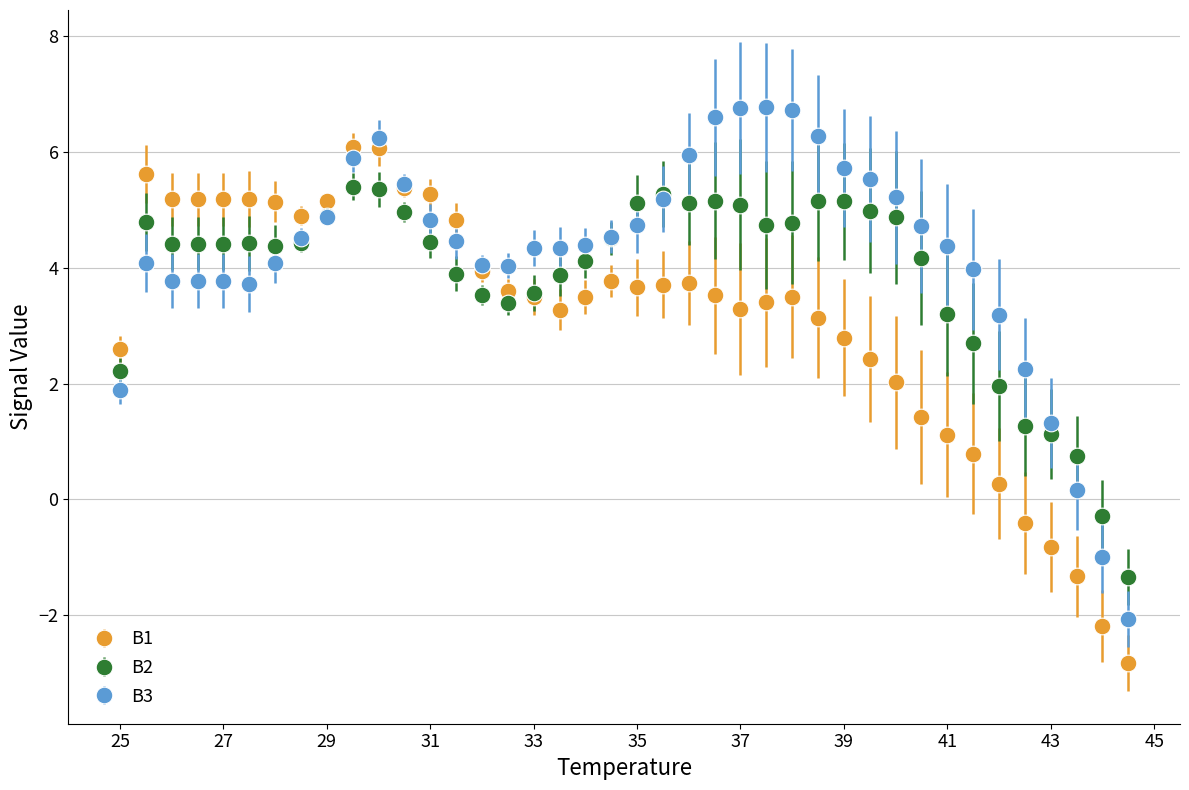

At how many categories does at least one series exceed 3?

34